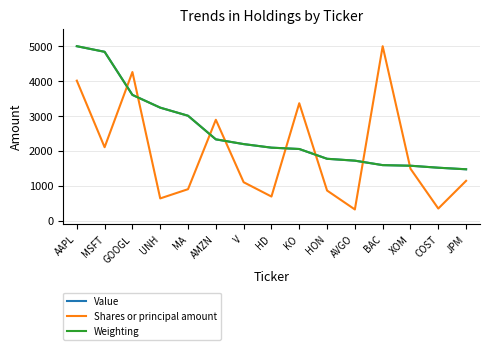

What is the difference between the second highest and minimum values in the Shares or principal amount series?

3938.8